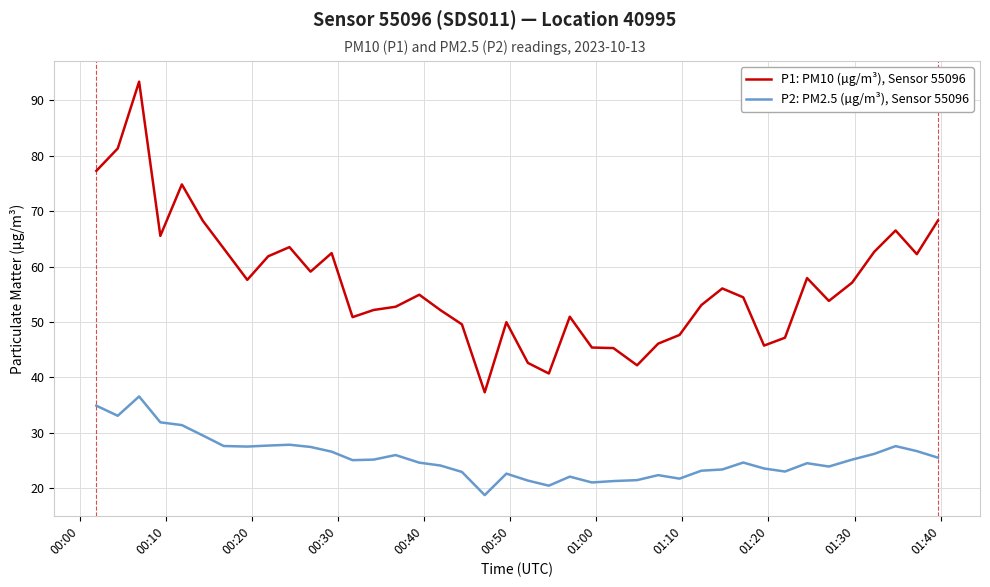

True or false: P1: PM10 (µg/m³), Sensor 55096 and P2: PM2.5 (µg/m³), Sensor 55096 intersect in this chart.

False